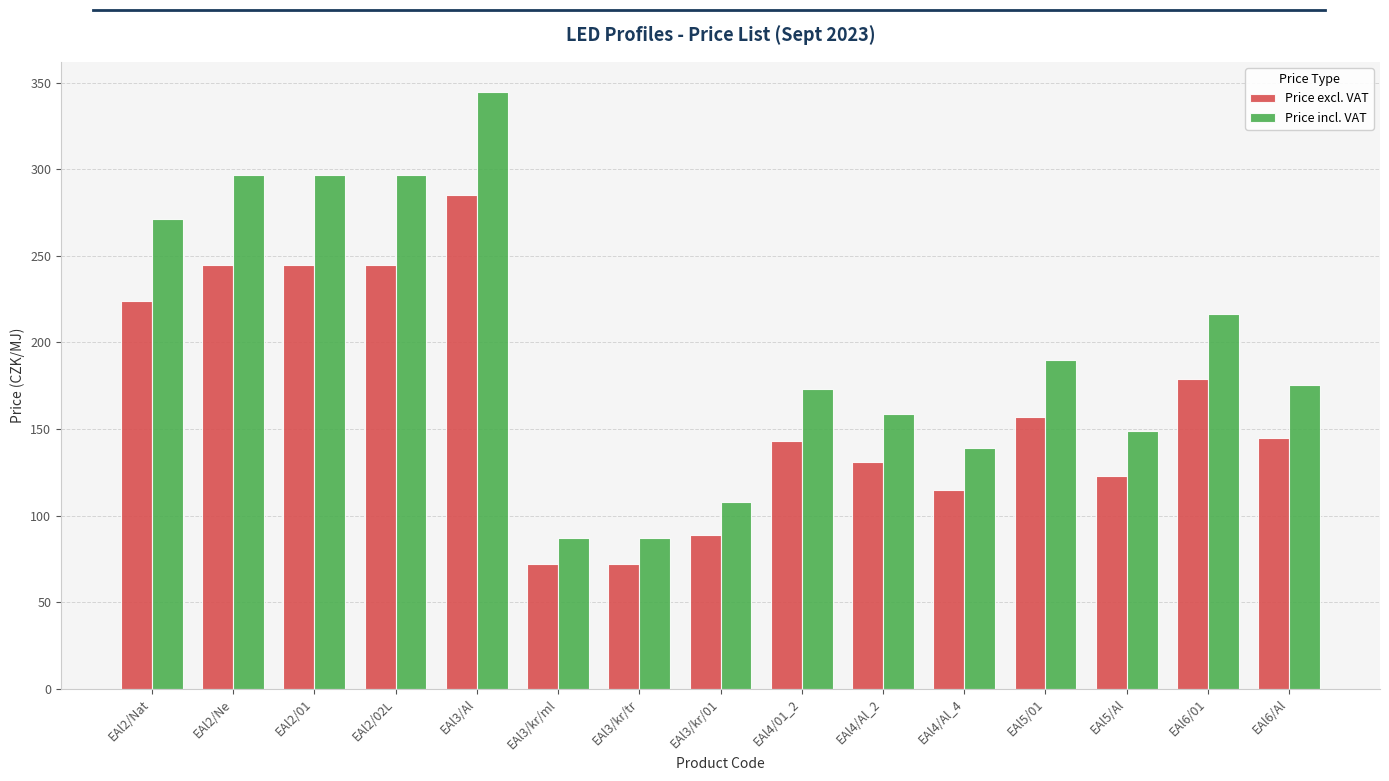

What is the difference between the second highest and second lowest values in the Price excl. VAT series?

173.0